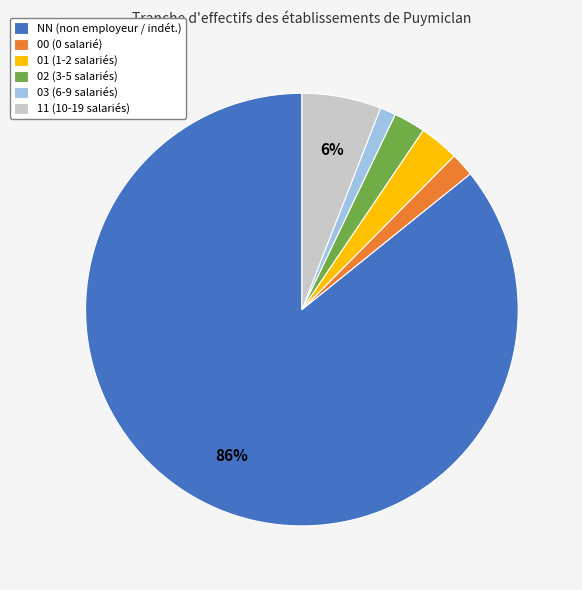

Between 01 (1-2 salariés) and 03 (6-9 salariés), which is larger?

01 (1-2 salariés)